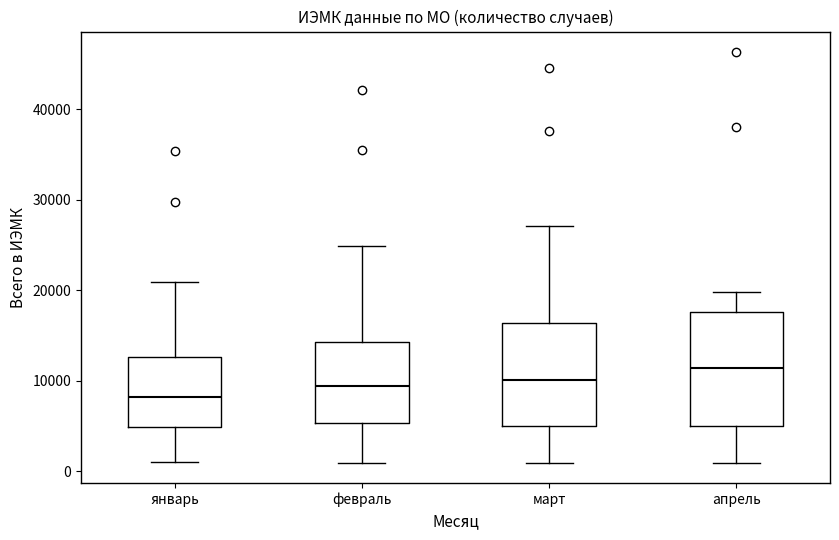

Where does the upper whisker of the box for апрель end on the y-axis? The values are not printed on the chart, so give them approximately, as read against the axis.

20000